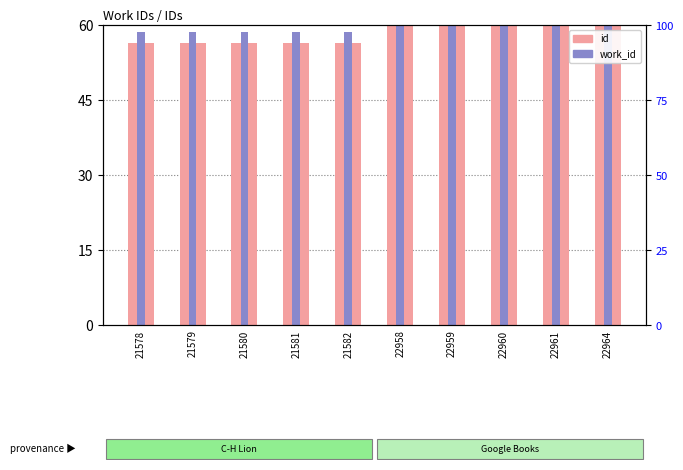

Reading left to right, what are all the values shown in this chart?

id (count): 21578=56.4	21579=56.4	21580=56.4	21581=56.4	21582=56.4	22958=60.0	22959=60.0	22960=60.0	22961=60.0	22964=60.0
work_id (rank): 21578=58.5	21579=58.5	21580=58.5	21581=58.5	21582=58.5	22958=60.0	22959=60.0	22960=60.0	22961=60.0	22964=60.0